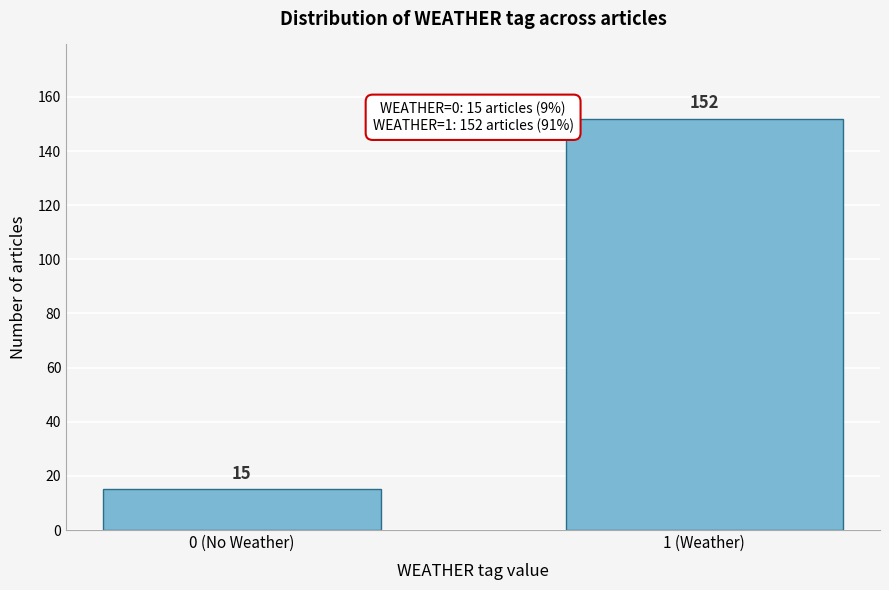

Reading left to right, extract all data points from this chart.

15	152